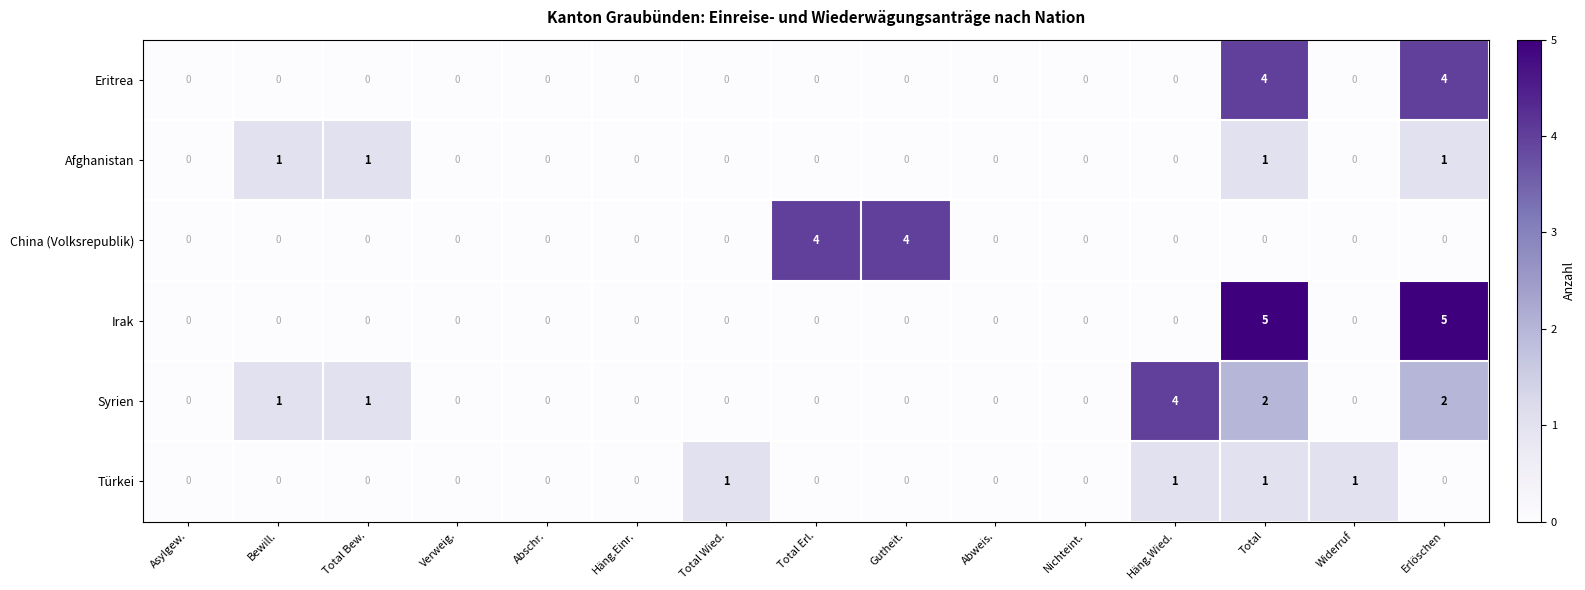

How many Eritrea values are between 0 and 1?

13